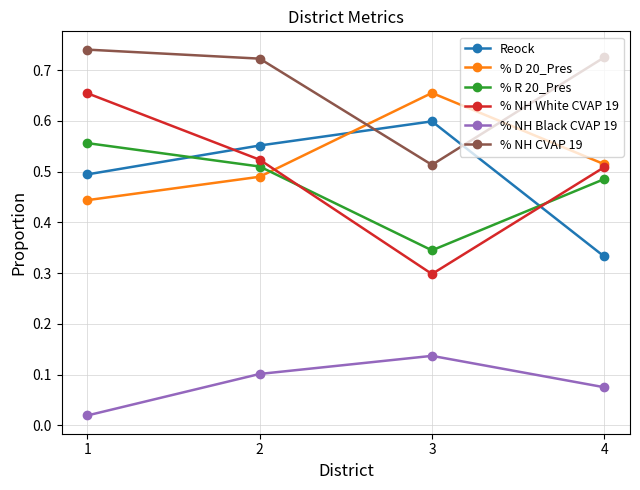

Which series has the largest range (max minus min)?

% NH White CVAP 19